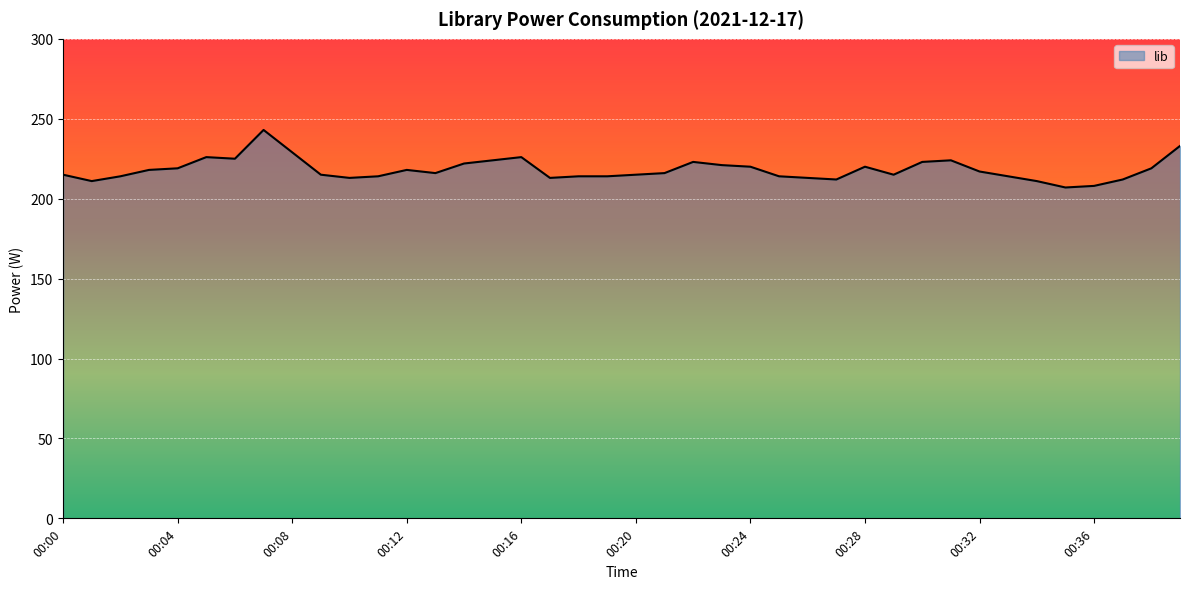

What is the greatest value displayed?

243